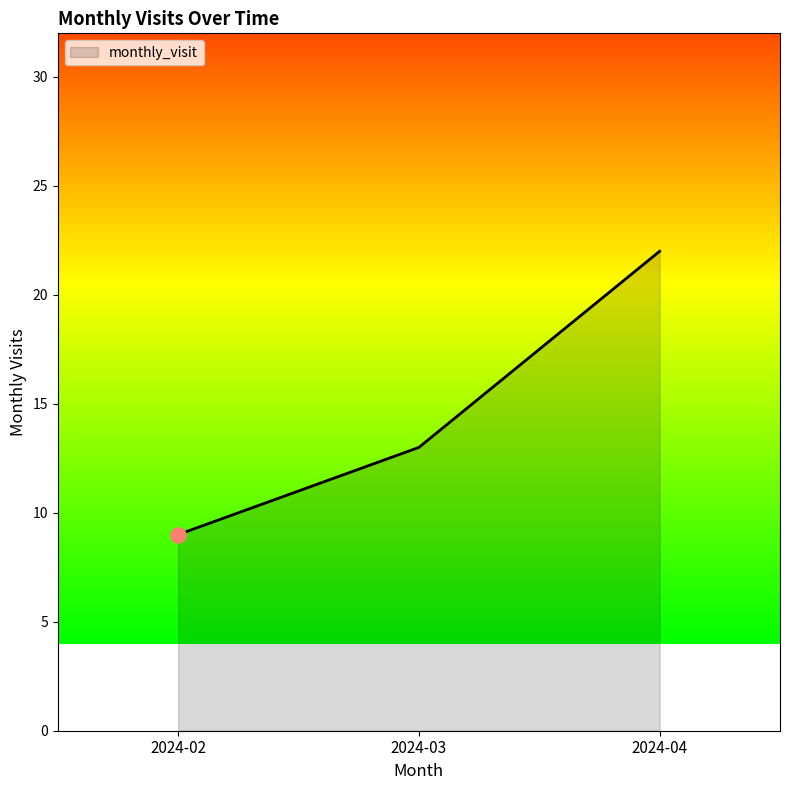

Between 2024-03 and 2024-02, which is larger?

2024-03